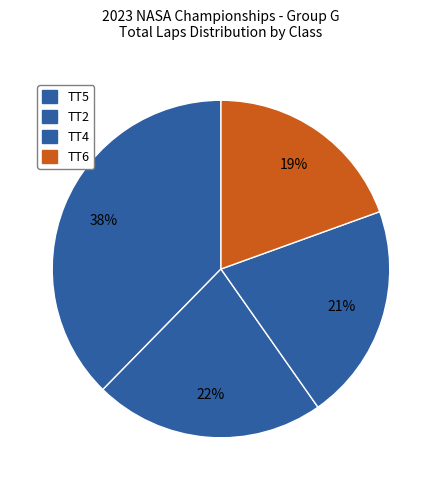

How many slices are in this pie chart?

4